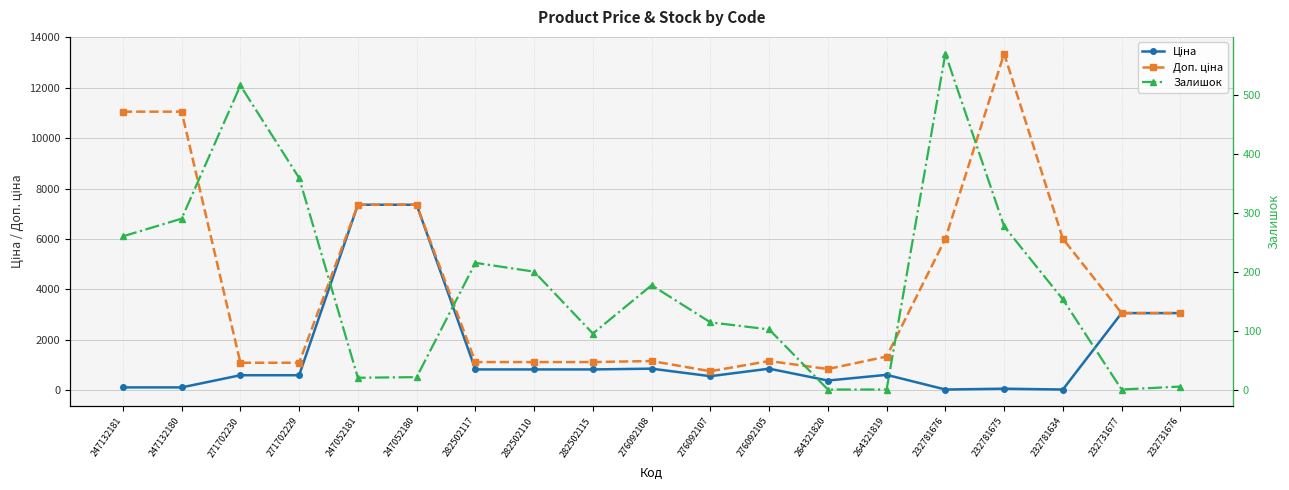

True or false: Доп. ціна and Залишок intersect in this chart.

False